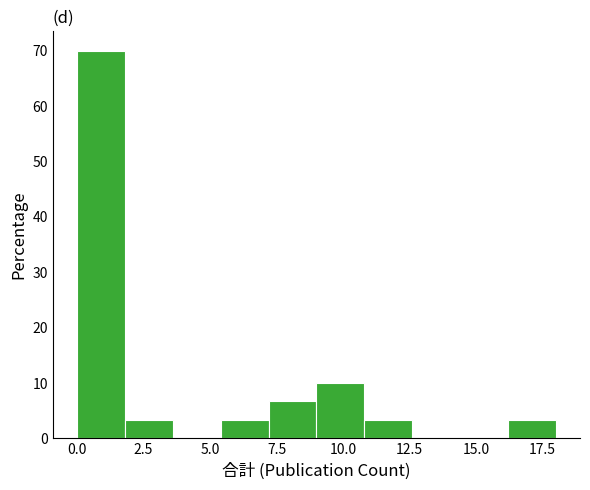

Around what value on the x-axis is the tallest bar? Give the approximate position of its centre, as read against the axis.

1.0